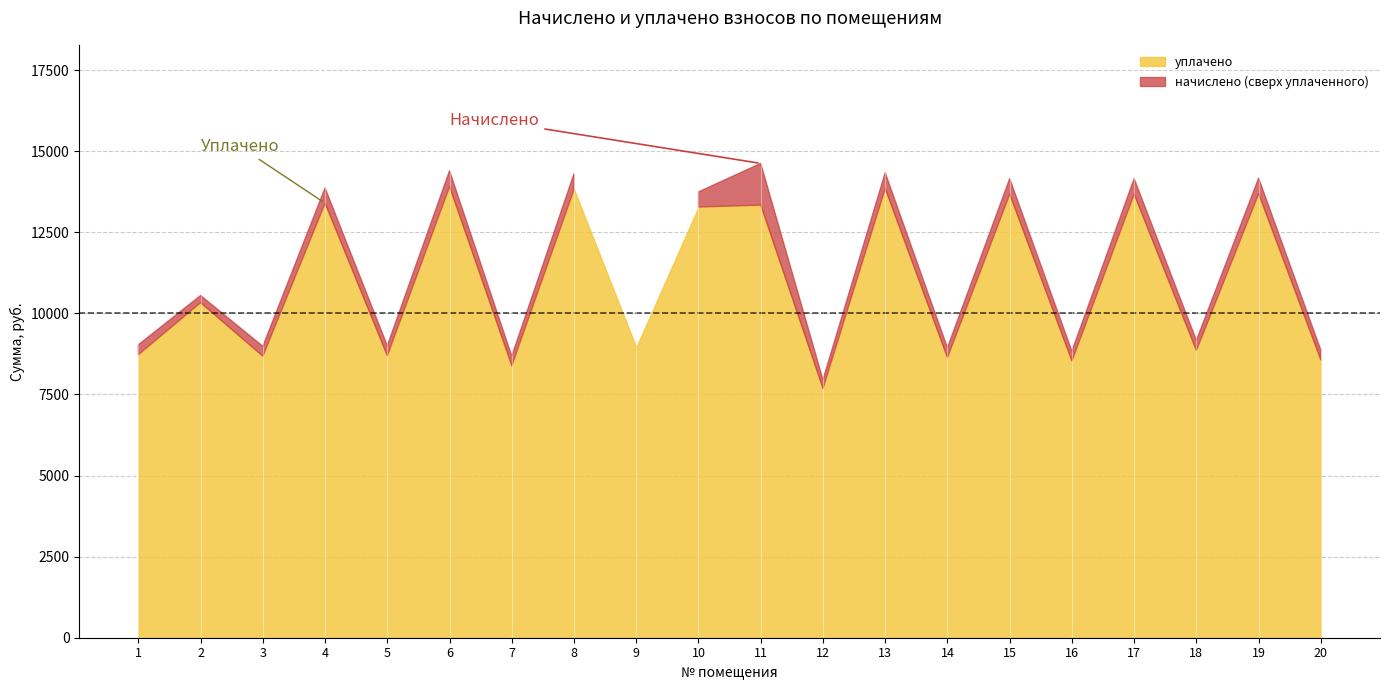

What is the difference between the maximum and second lowest values in the начислено series?

5941.1